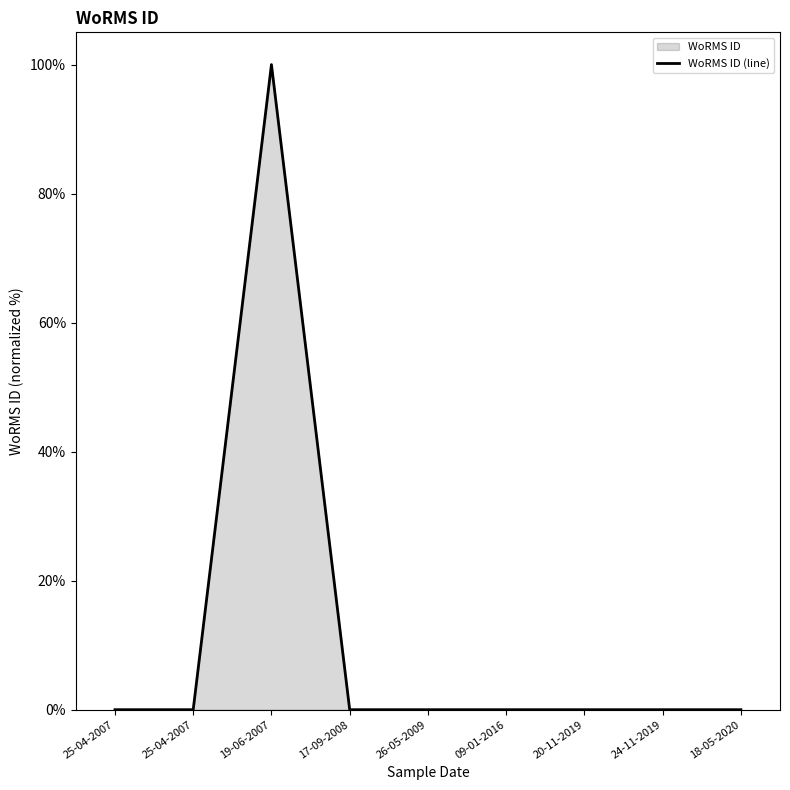

True or false: the data shows 0 at 17-09-2008.

True